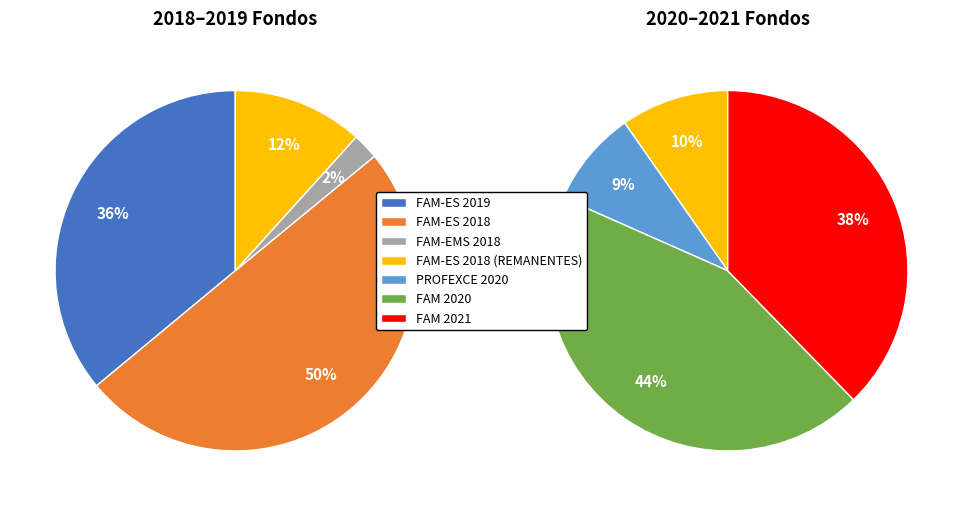

How many slices are in this pie chart?

7